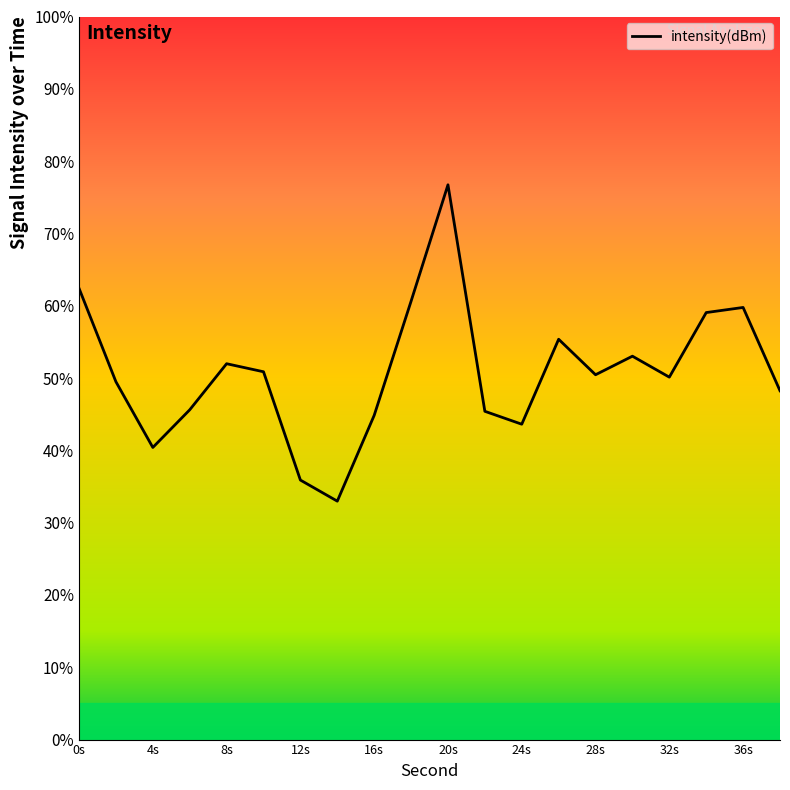

Is this an area chart (filled region under the line)?

No